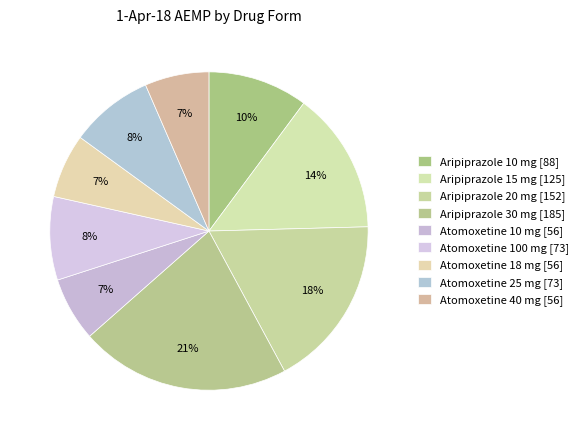

Approximately how many times larger is the value at Aripiprazole 10 mg compared to Aripiprazole 30 mg?

0.5